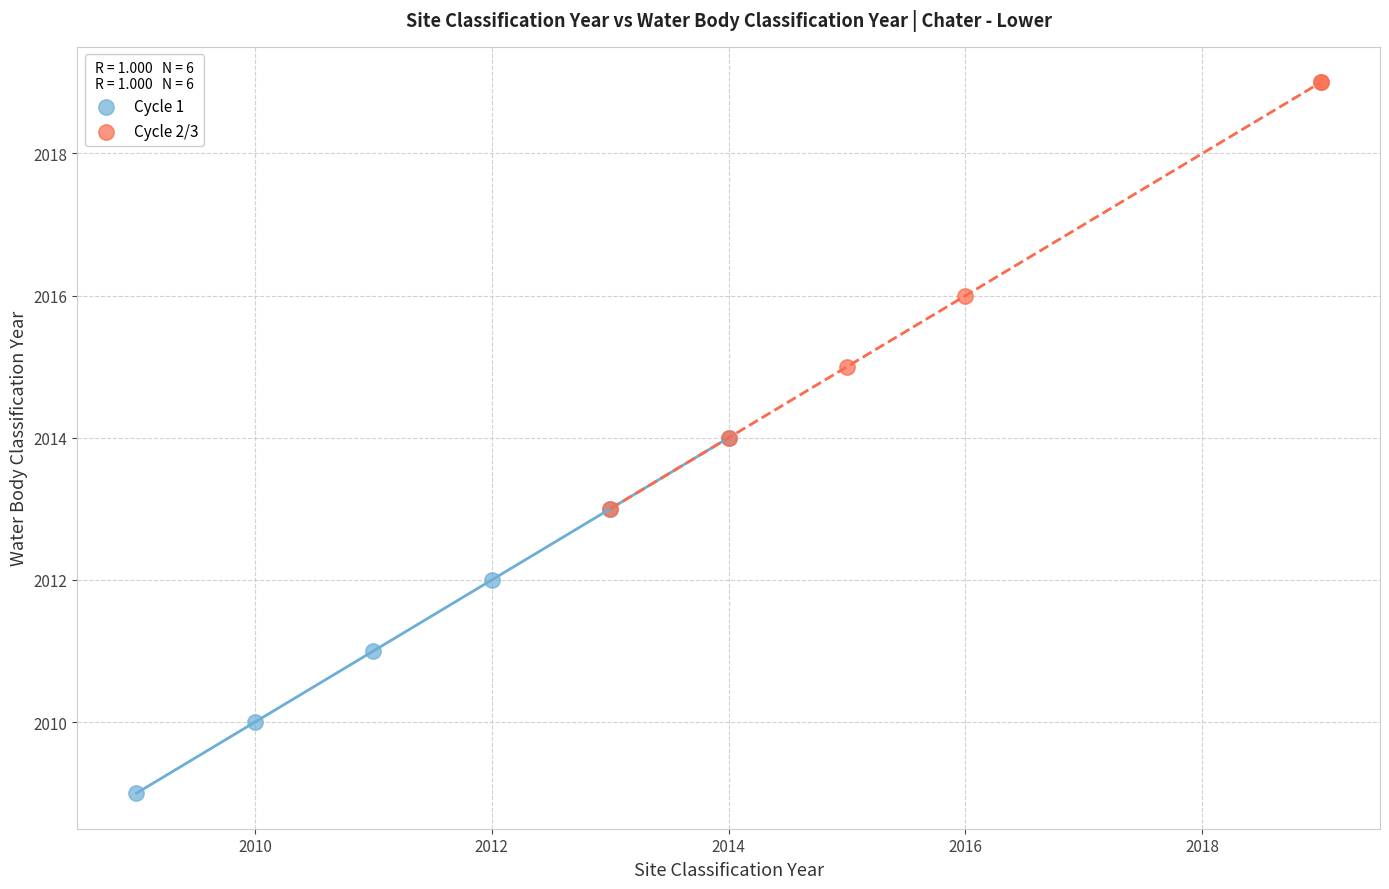

Which series has the largest Y range (max minus min)?

Cycle 2/3